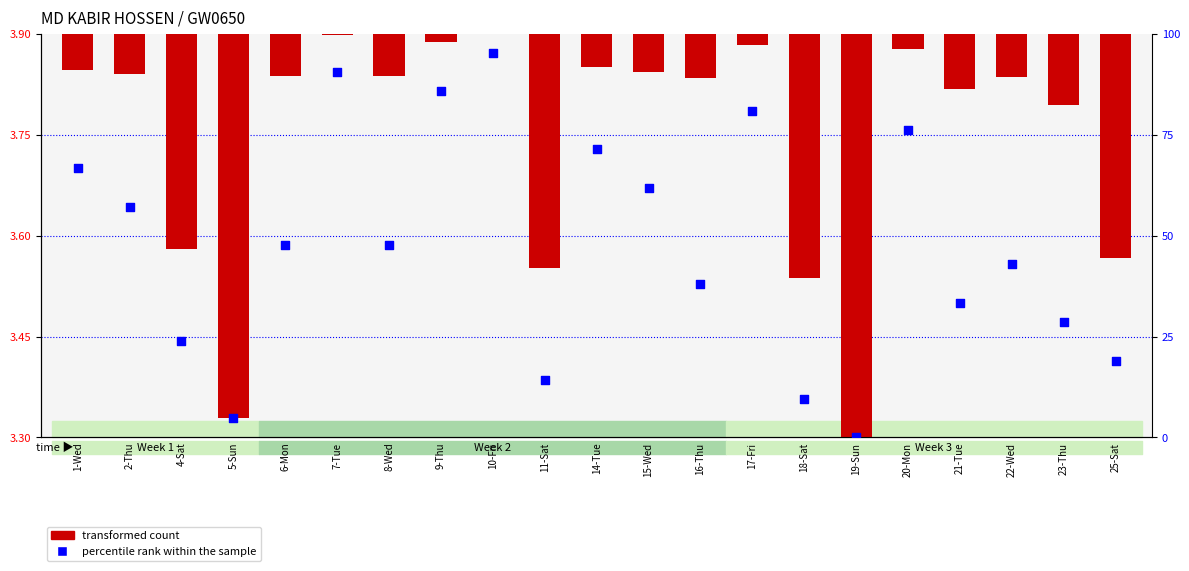

What is the total value across all series at 10-Fri?

95.2